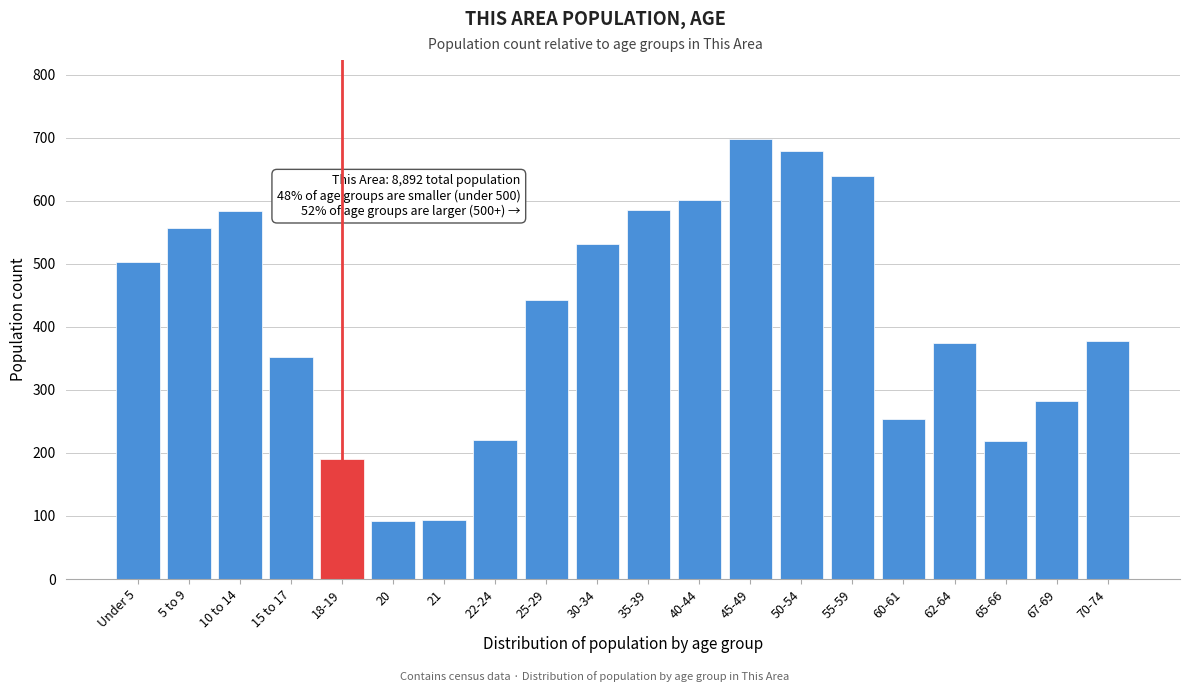

What is the average value?

414